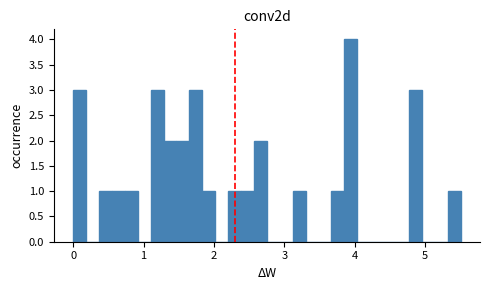

Around what value on the x-axis is the tallest bar? Give the approximate position of its centre, as read against the axis.

3.9